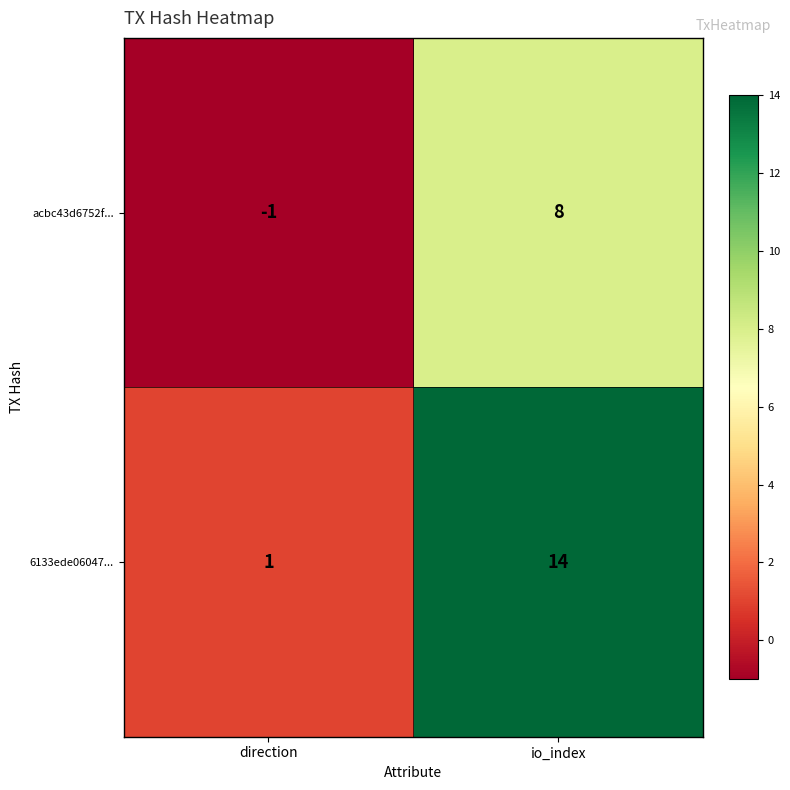

Is it true that acbc43d6752f... equals 8 at io_index?

True